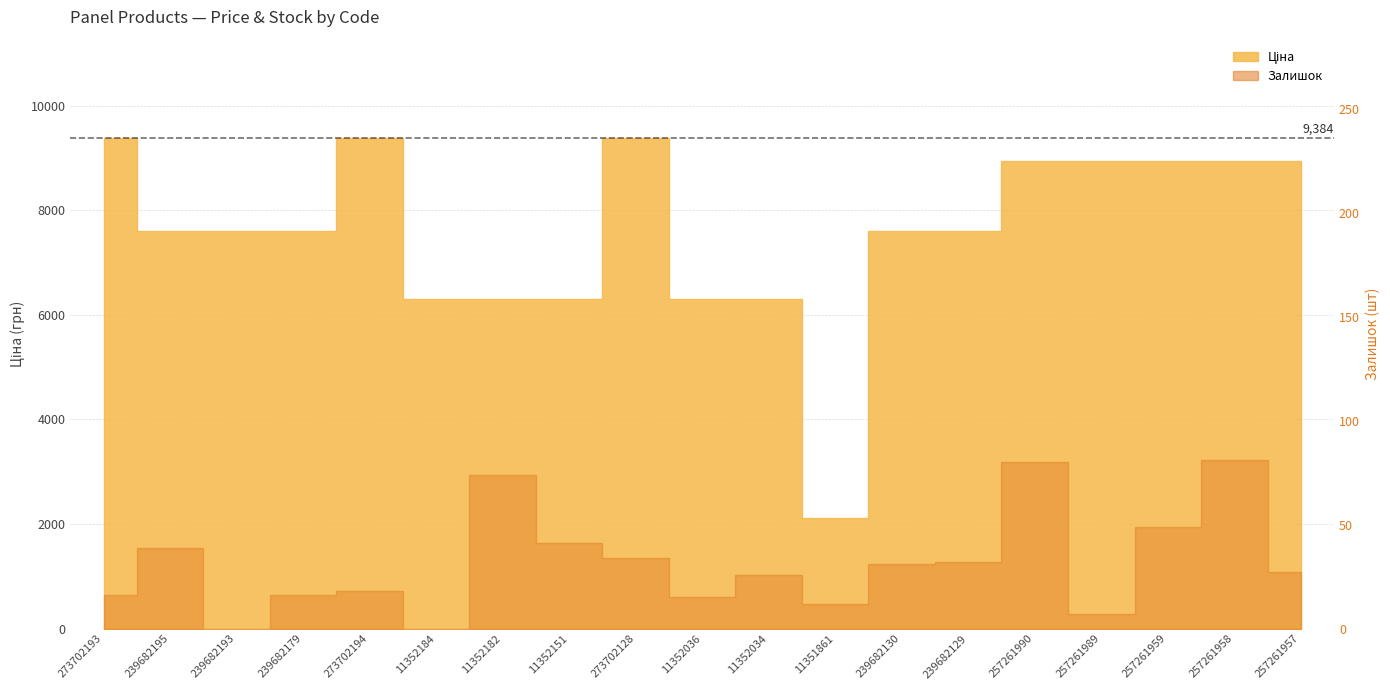

True or false: Ціна has a value of 9384.0 at 273702193.

True